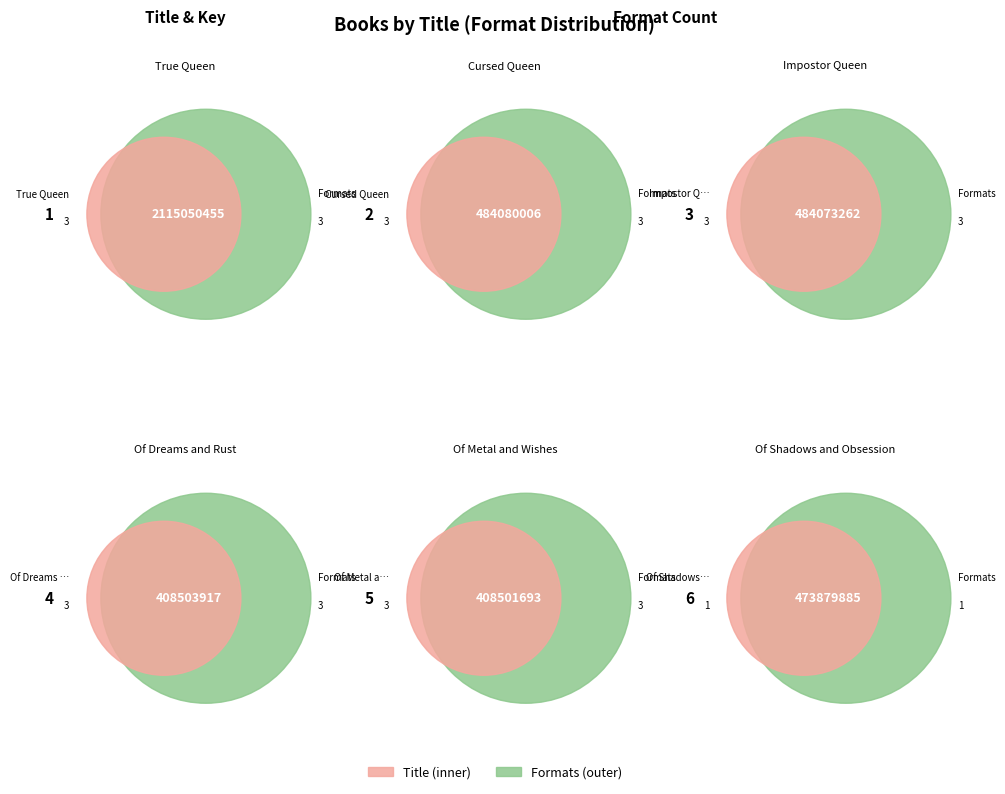

Is Cursed Queen the majority of the pie?

No